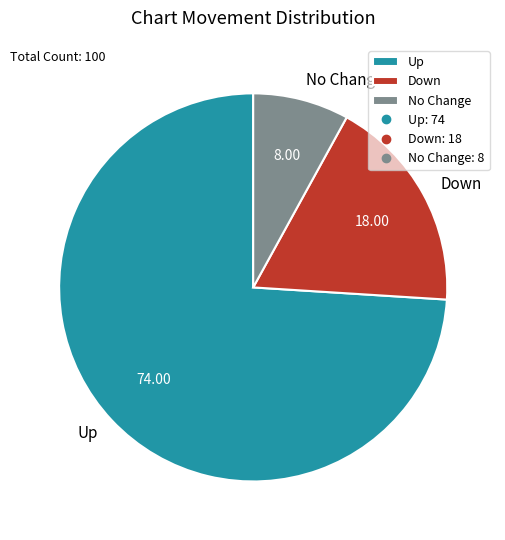

Which has a higher value, Down or Up?

Up